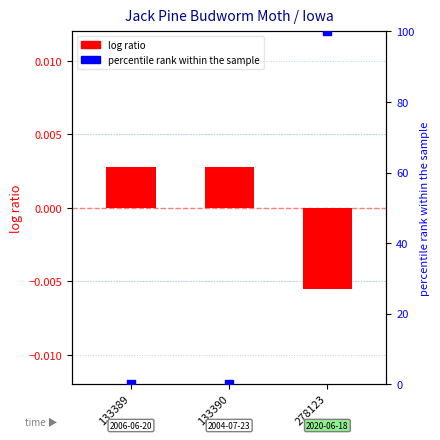

Is the value of log ratio at 133389 greater than the value of percentile rank within the sample at 278123?

No